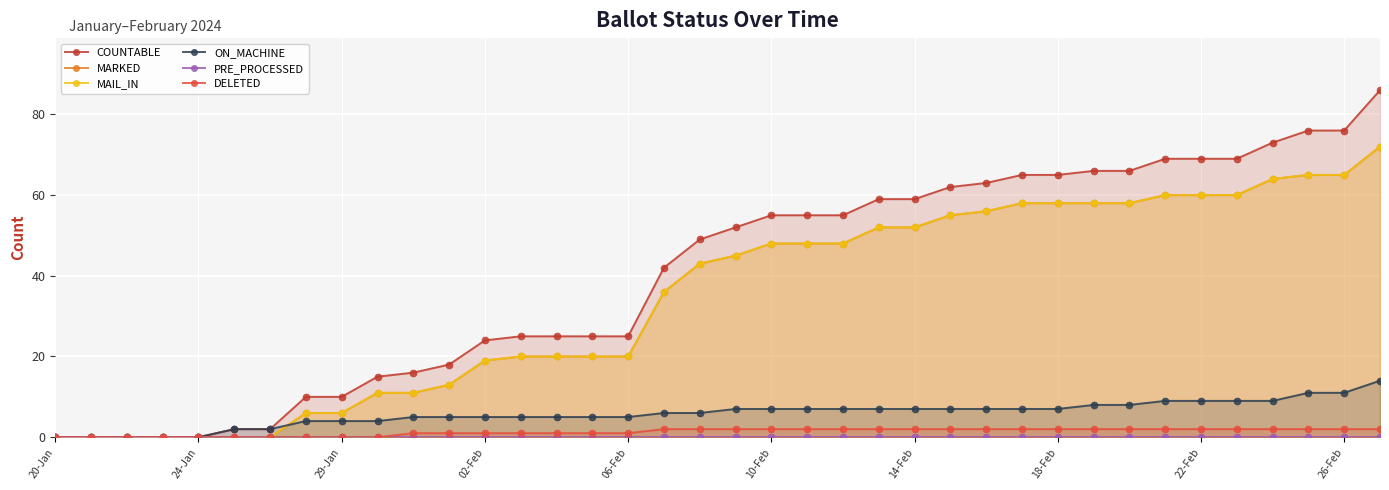

What is the greatest value displayed?

86